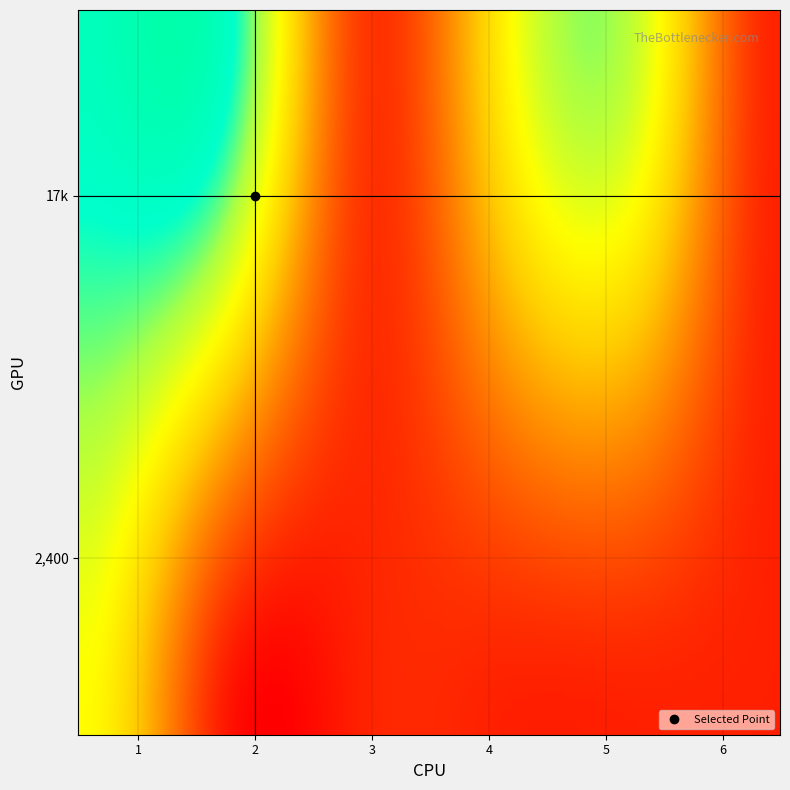

Is the value of 24 at 3 greater than the value of 17 at 24?

No